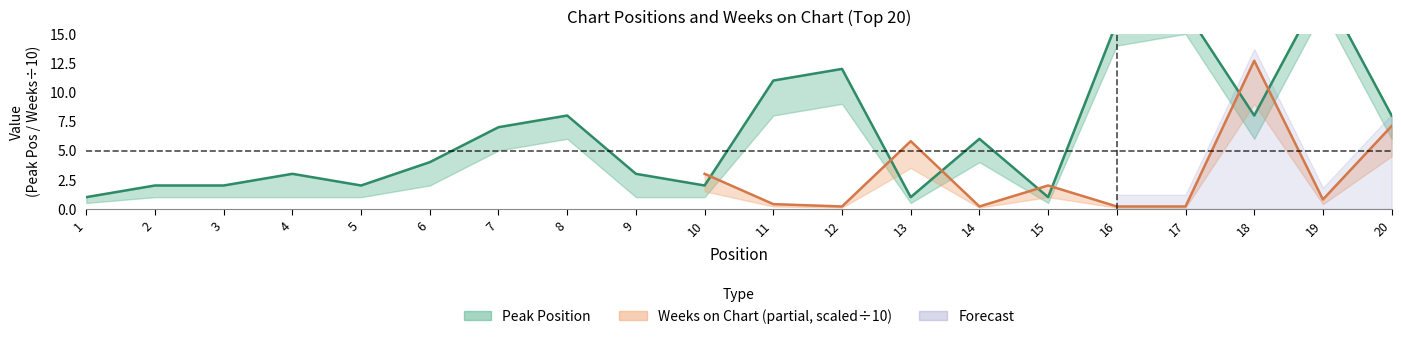

True or false: the data has more than 1 interior local peaks.

True